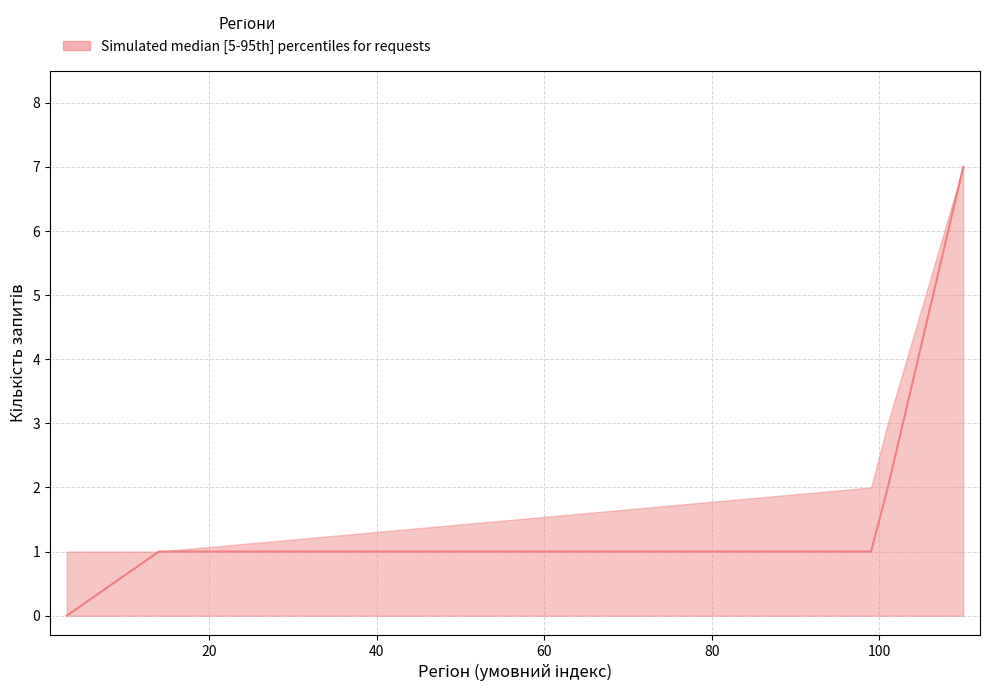

How many upper values are between 1 and 3?

4